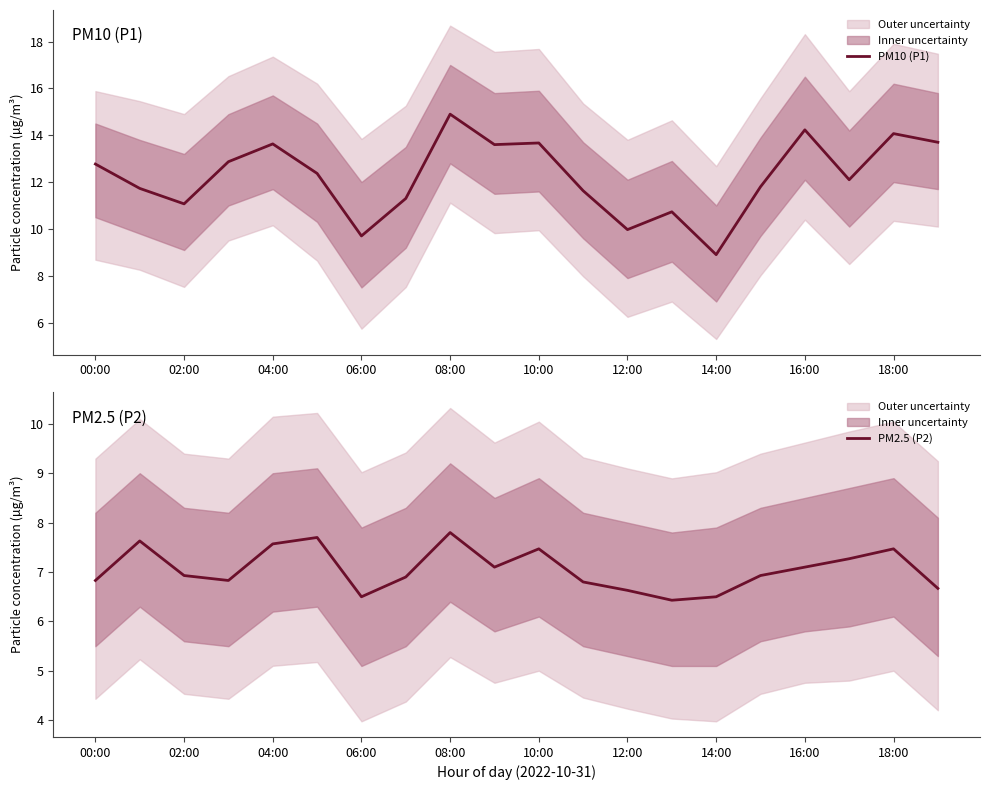

What is the minimum value for PM2.5 (P2)?

6.4